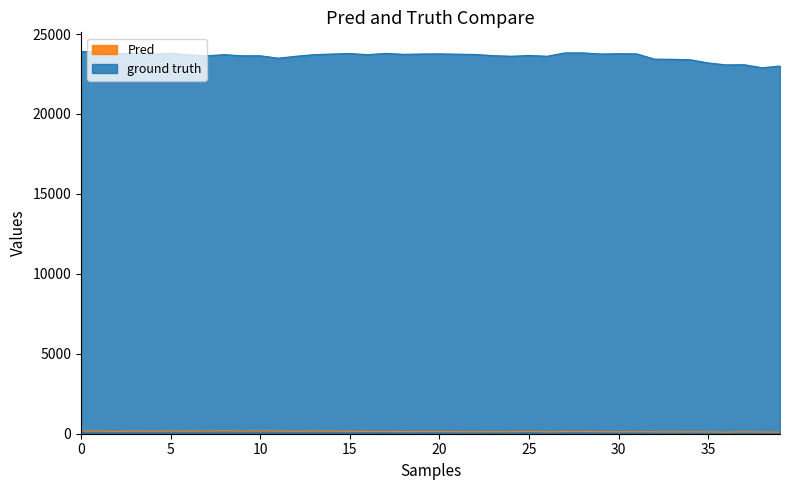

True or false: pressure and temperature cross at least once.

False